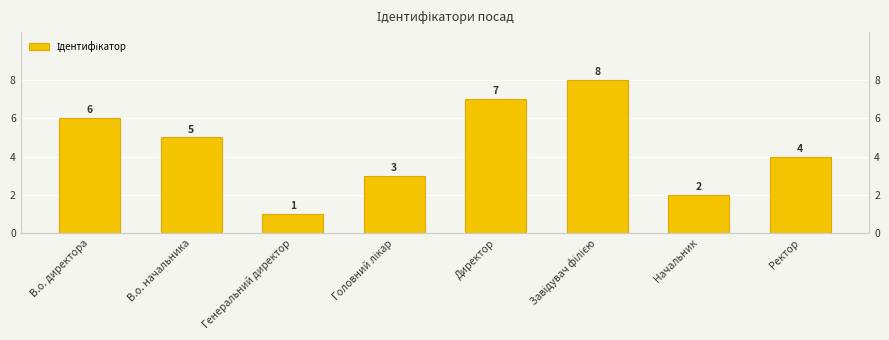

Which label corresponds to the largest value in the chart?

Завідувач філією